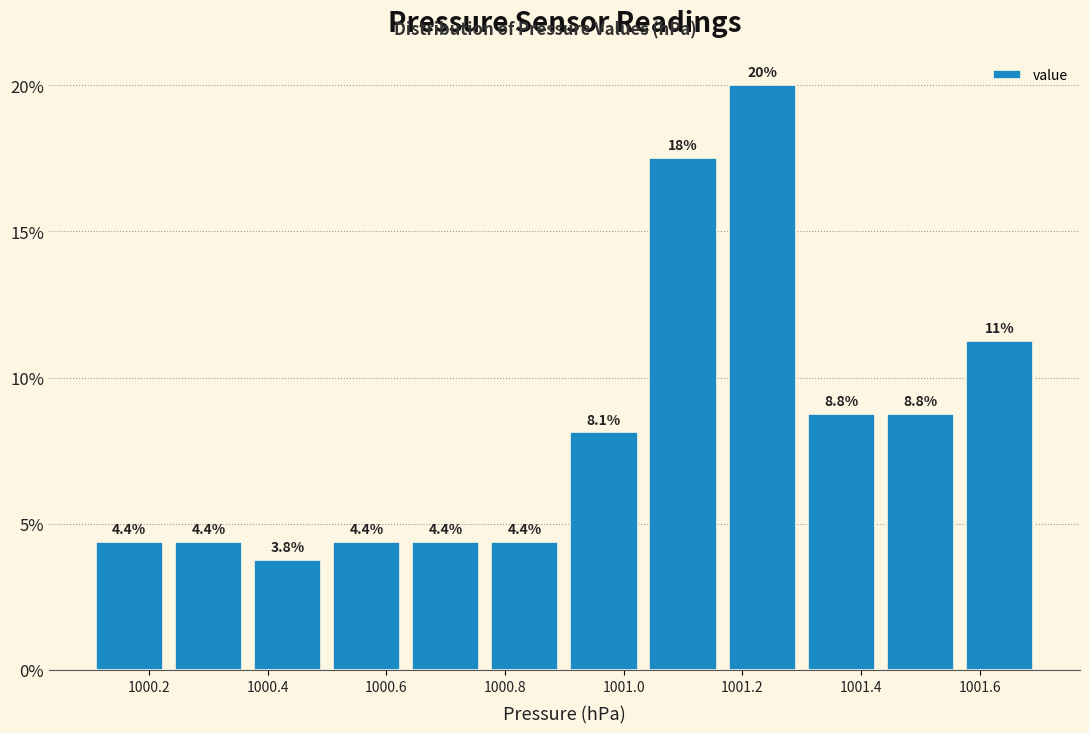

Over which range of the x-axis is the bar tallest?

1001.16 to 1001.30